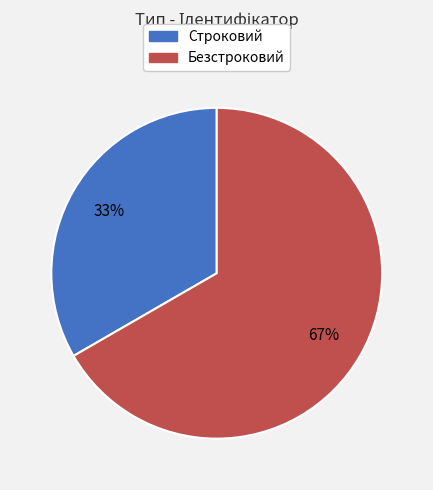

To the nearest percent, what percentage of the pie is Строковий?

33%